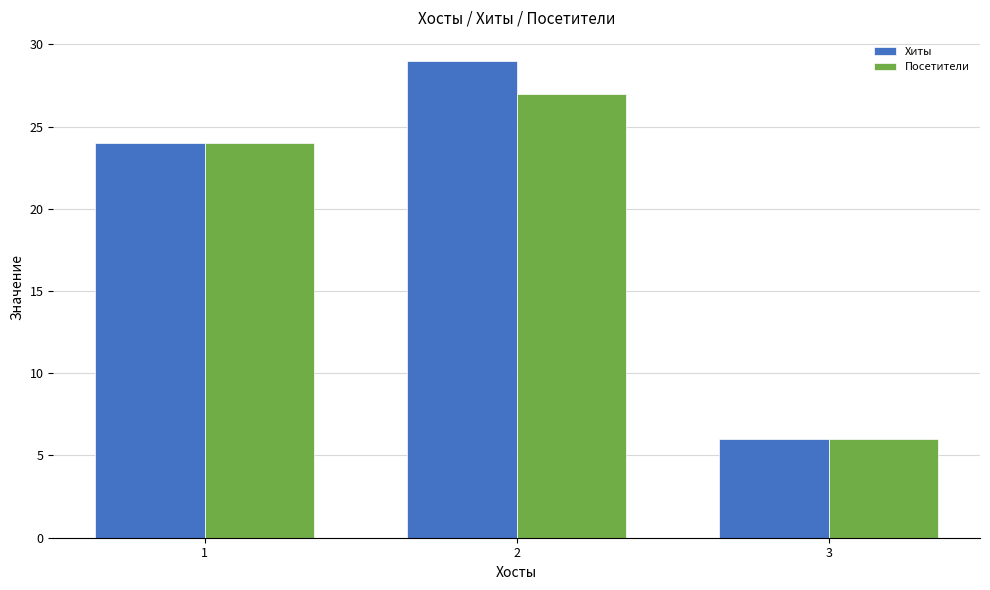

Which series has the largest range (max minus min)?

Хиты